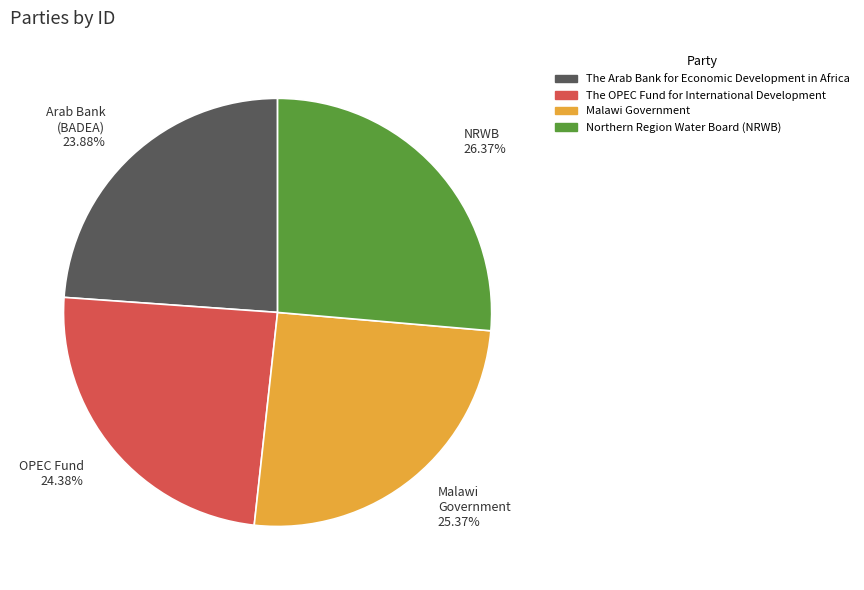

To the nearest percent, what is the average slice percentage?

25%